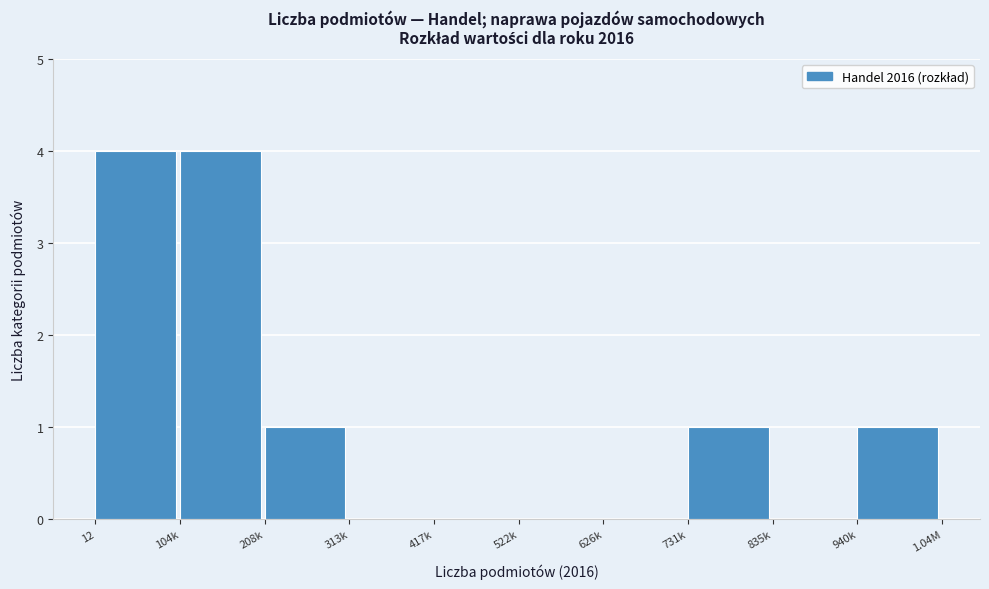

Reading right to left, what are all the values shown in this chart?

940k=1	835k=0	731k=1	626k=0	522k=0	417k=0	313k=0	208k=1	104k=4	12=4